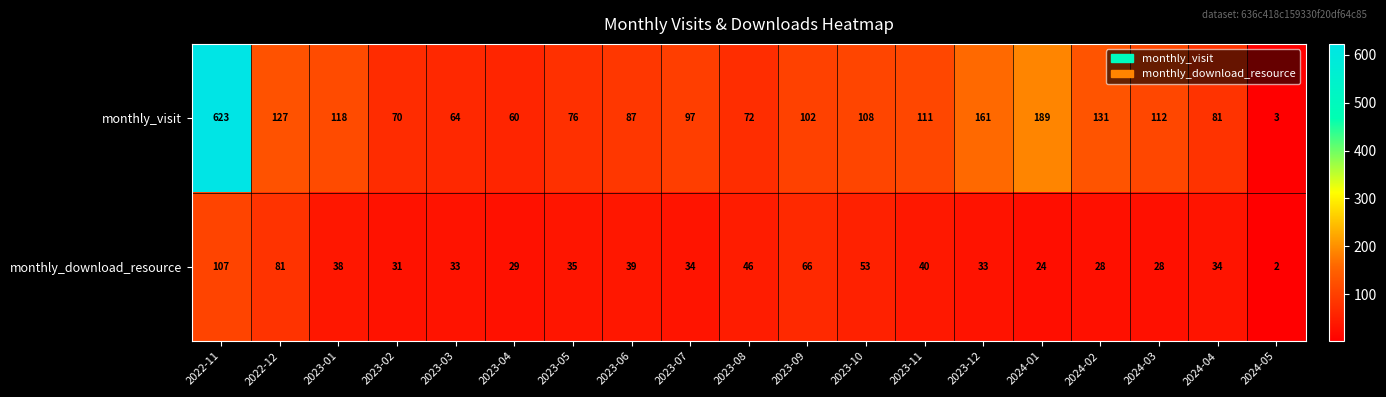

Read the monthly_download_resource value at 2023-03, to the nearest 5.

35